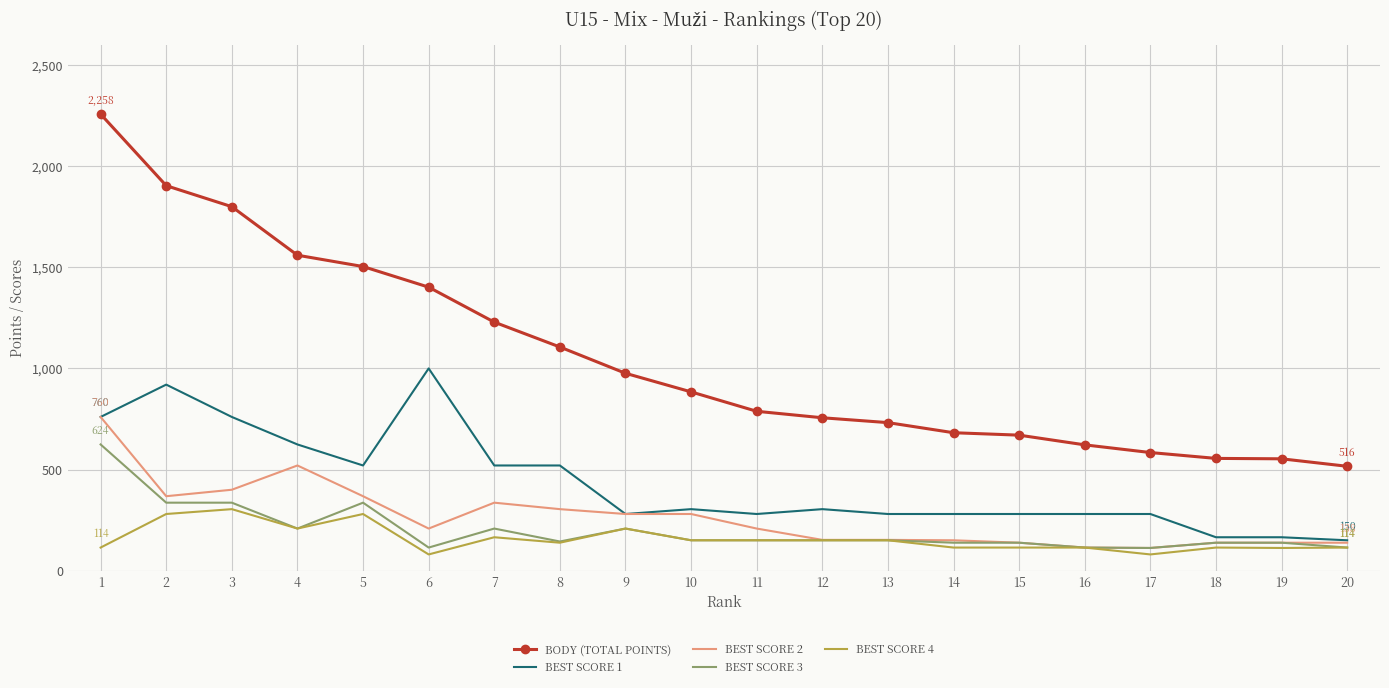

What is the total value across all series at 20?

1032